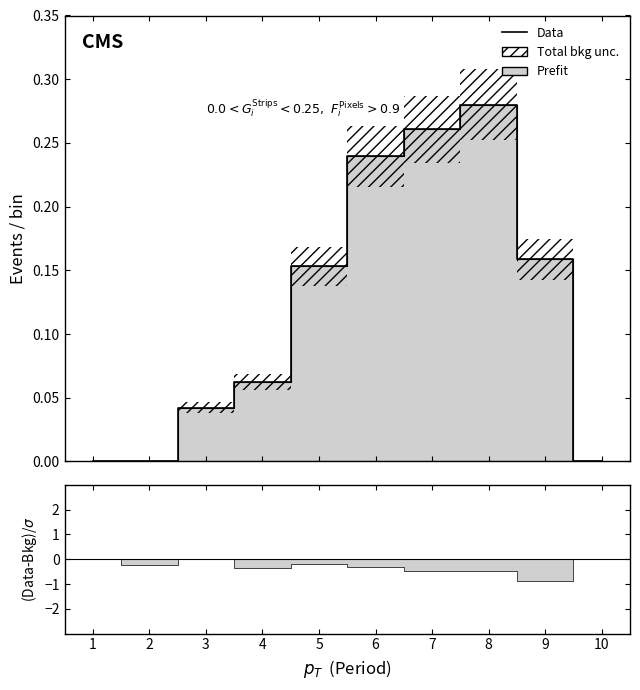

Is it true that the value at 3 is 0.0?

False